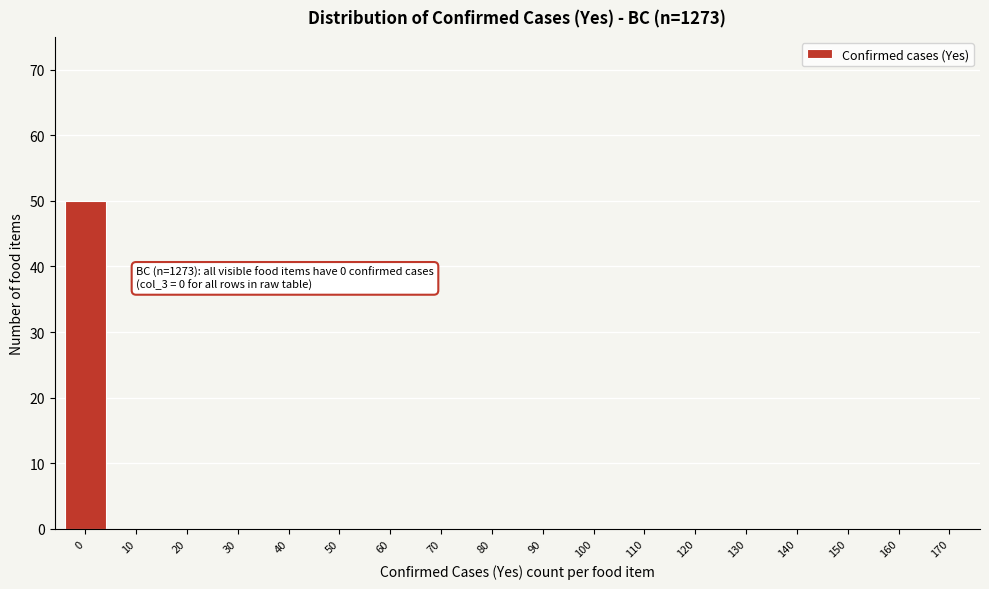

Reading left to right, transcribe all the data shown in this chart.

0=50	10=0	20=0	30=0	40=0	50=0	60=0	70=0	80=0	90=0	100=0	110=0	120=0	130=0	140=0	150=0	160=0	170=0